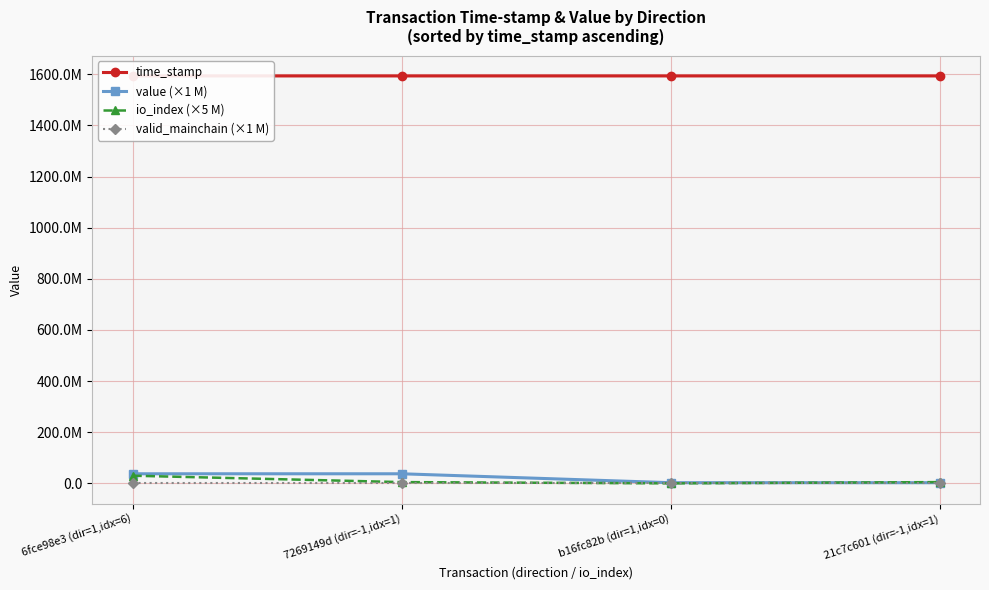

Is it true that time_stamp equals 464567126.7 at 6fce98e3 (dir=1,idx=6)?

False